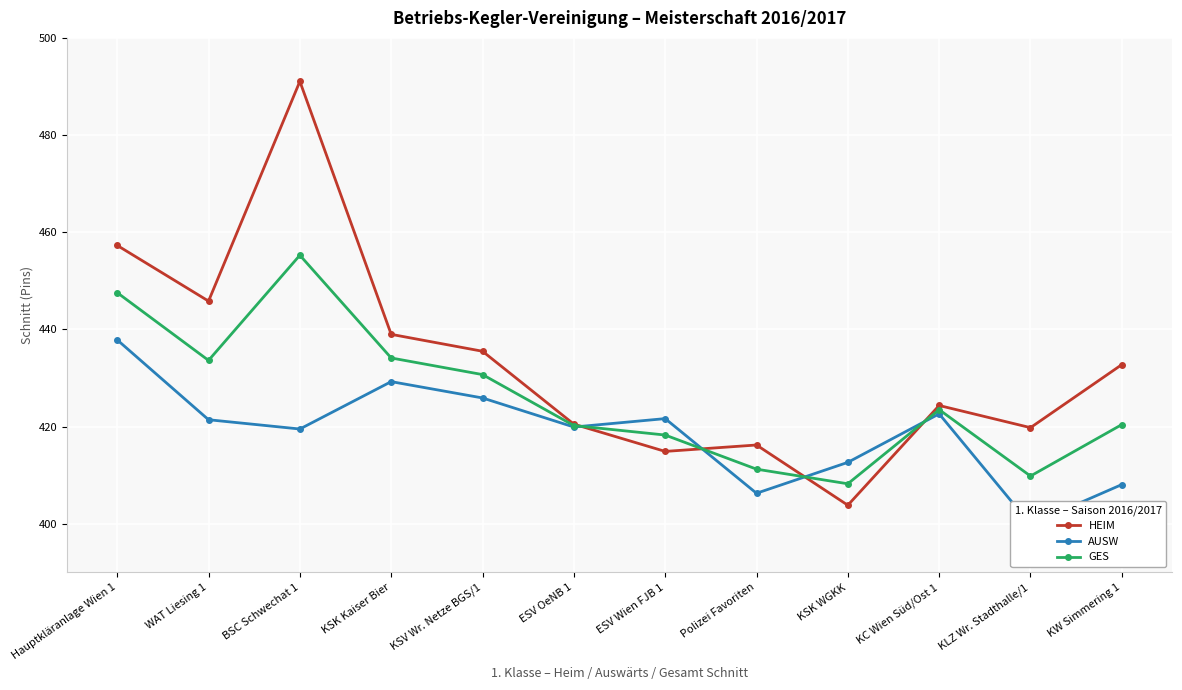

At which category is the sum across all series the highest?

BSC Schwechat 1